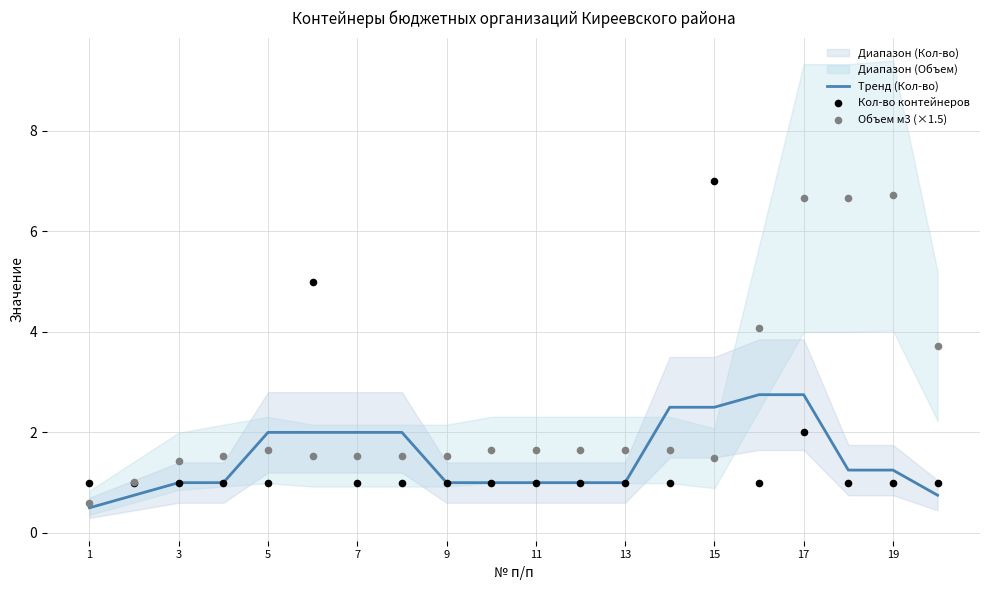

Which series contains the highest Y value?

Кол-во контейнеров